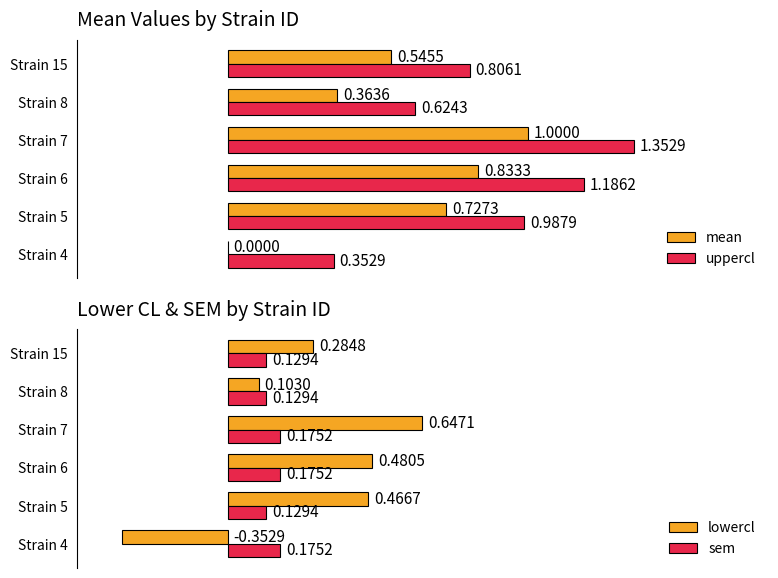

Is the value of uppercl at Strain 5 greater than the value of mean at Strain 6?

Yes